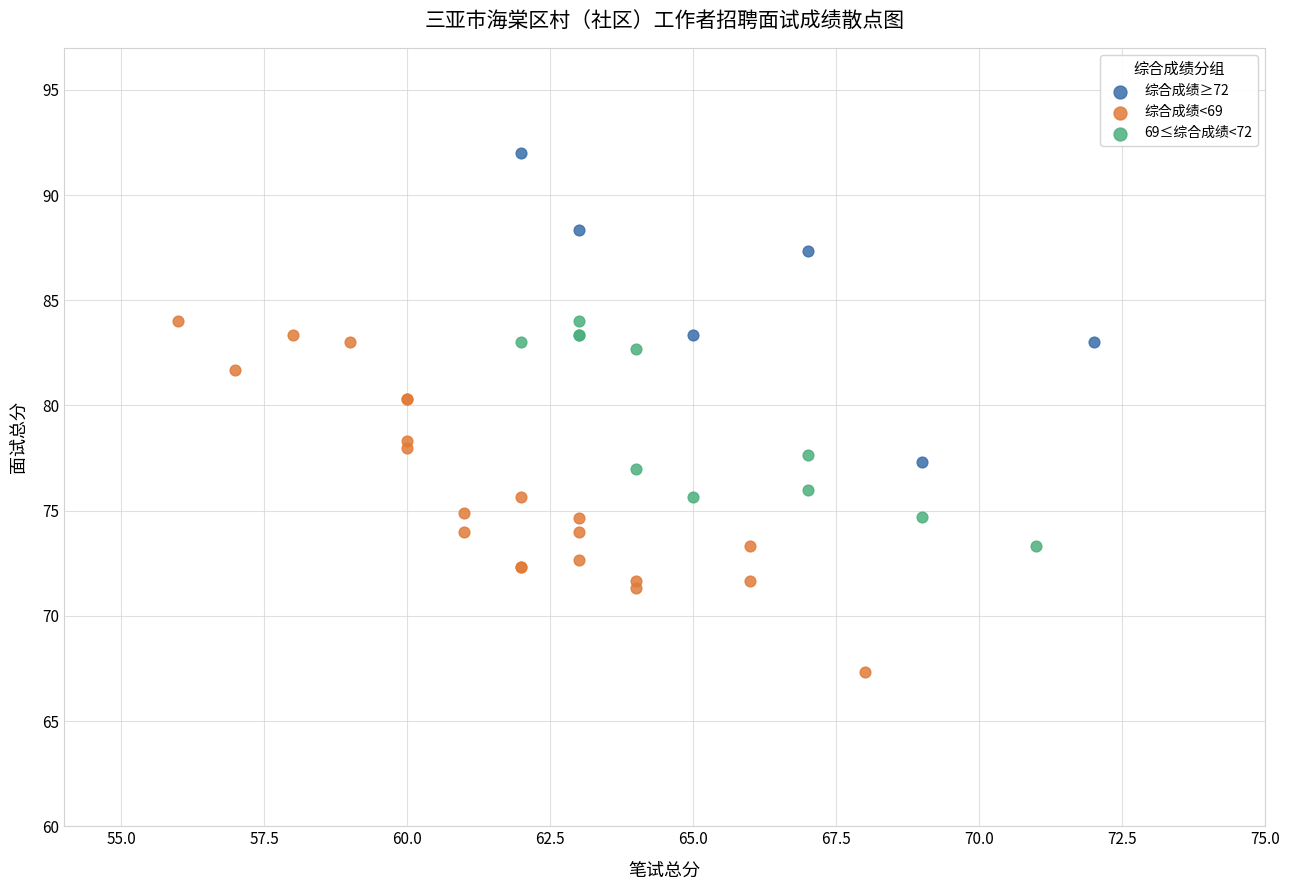

Which series reaches the minimum Y coordinate?

综合成绩<69